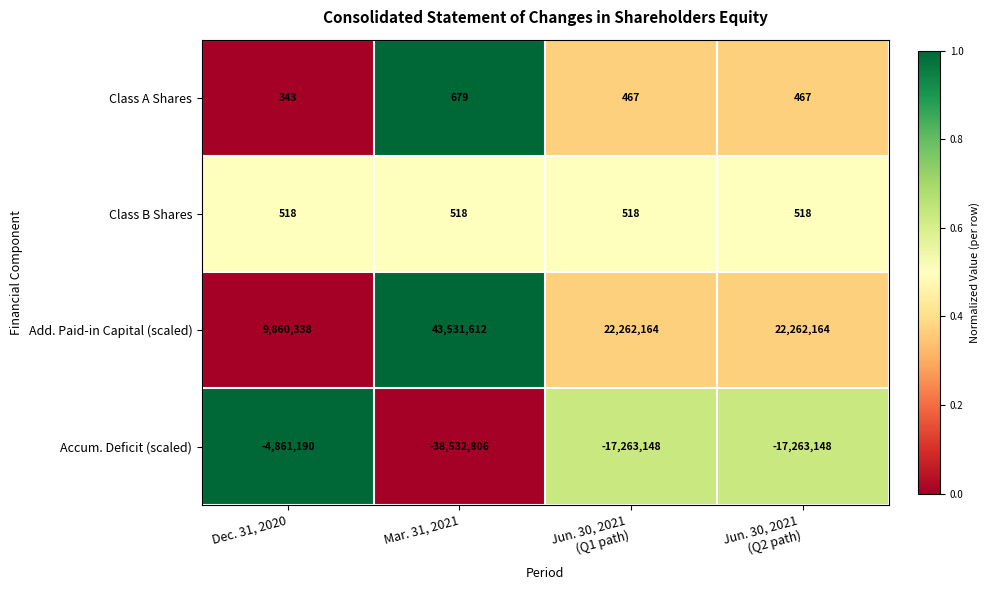

Which series has the largest range (max minus min)?

Accum. Deficit (scaled)